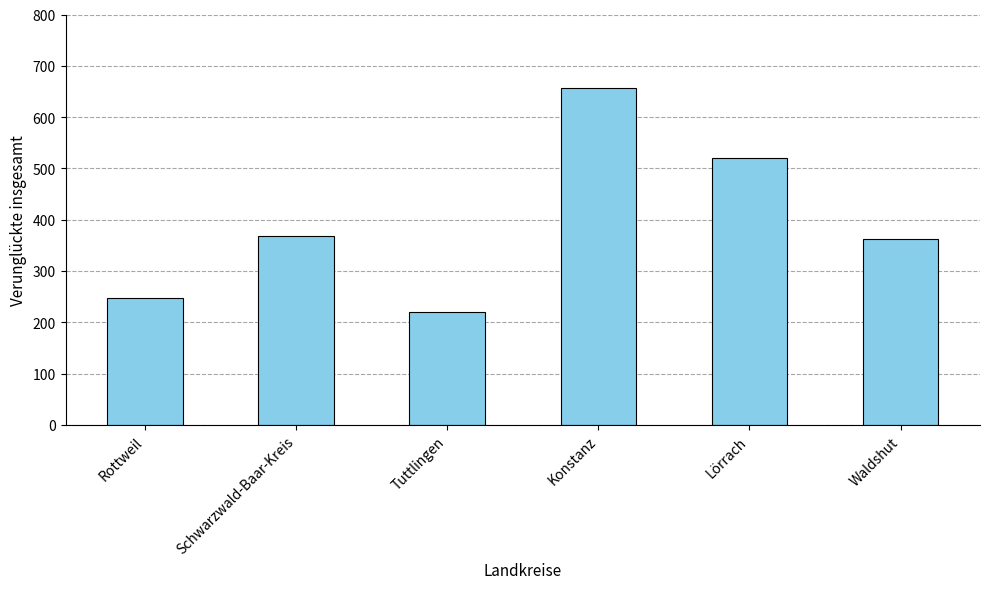

What is the greatest value displayed?

656